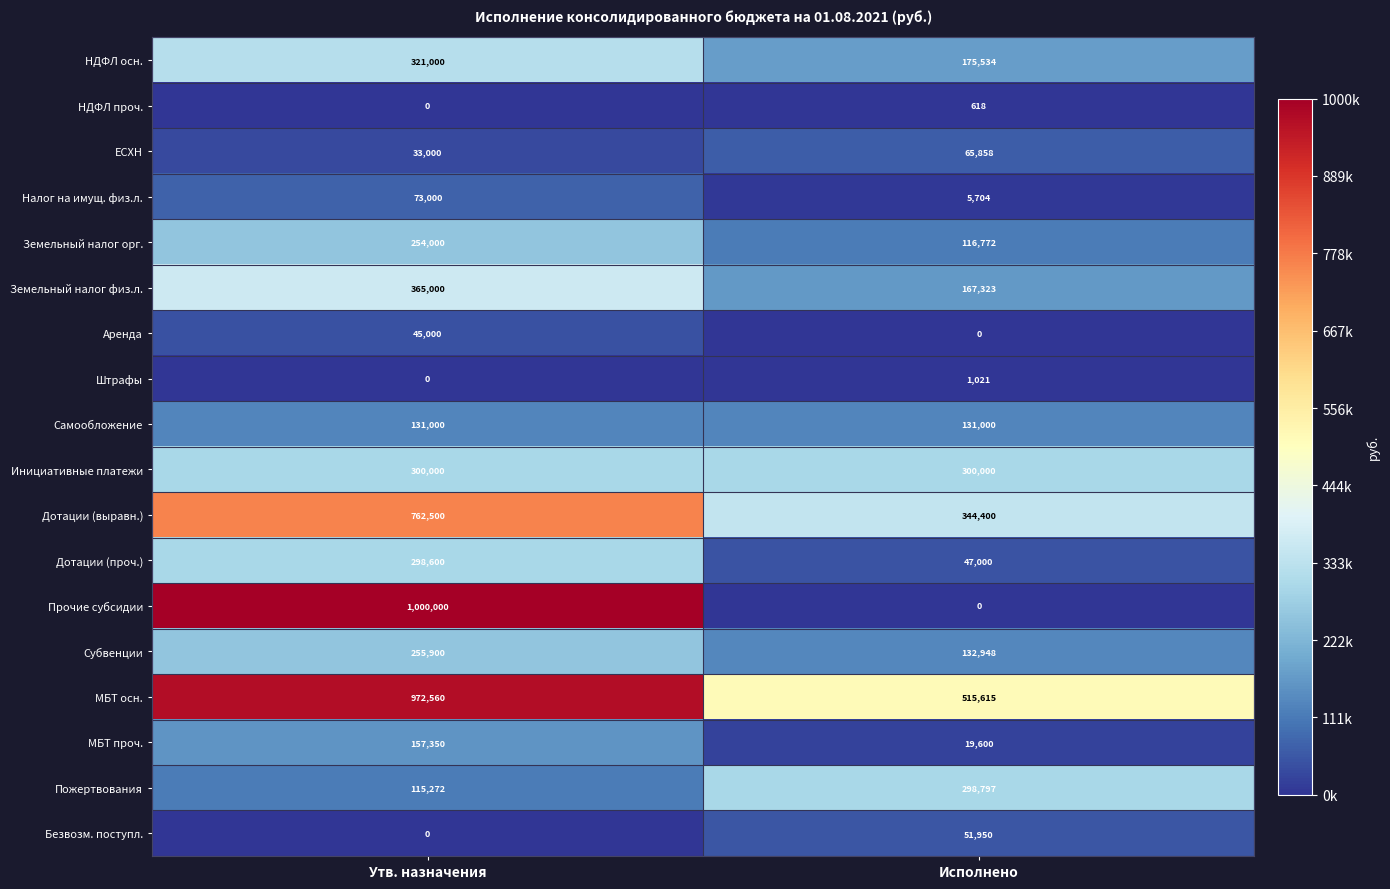

At which category is the sum across all series the highest?

Утв. назначения